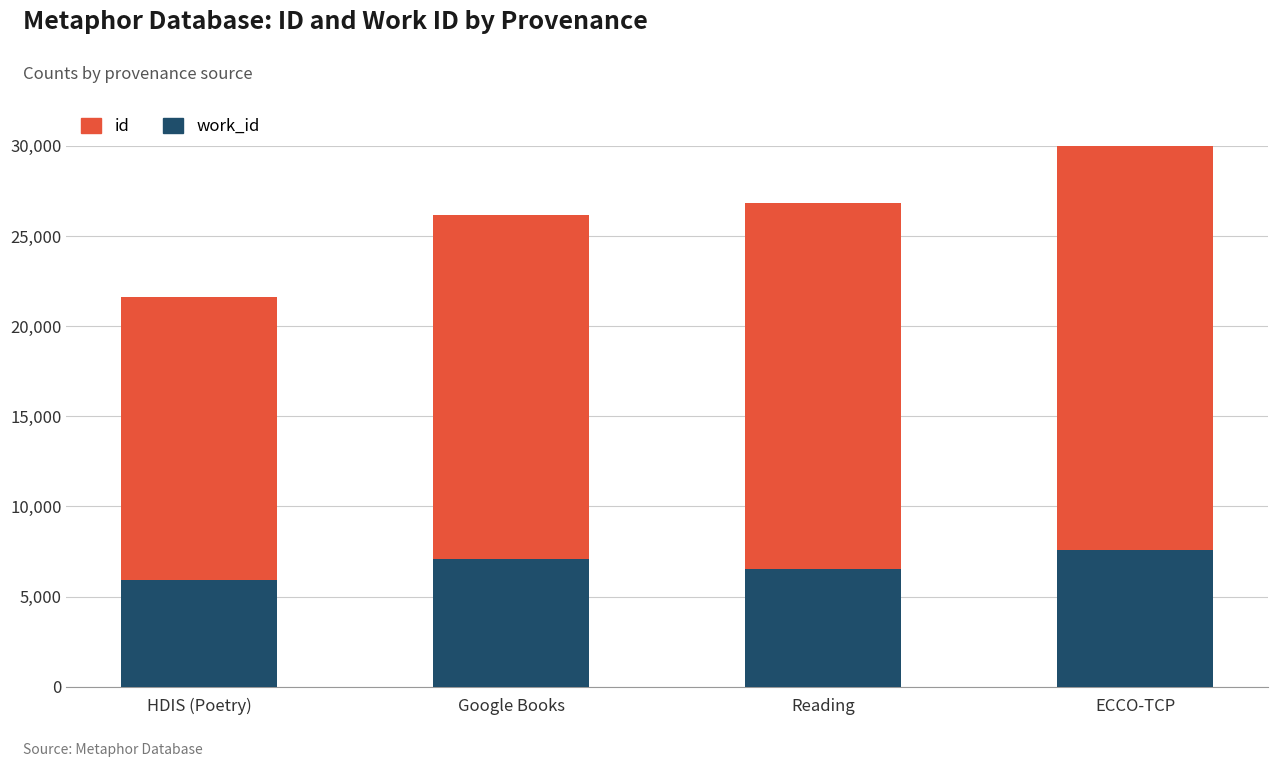

The id series shows 16023 at ECCO-TCP. True or false?

False